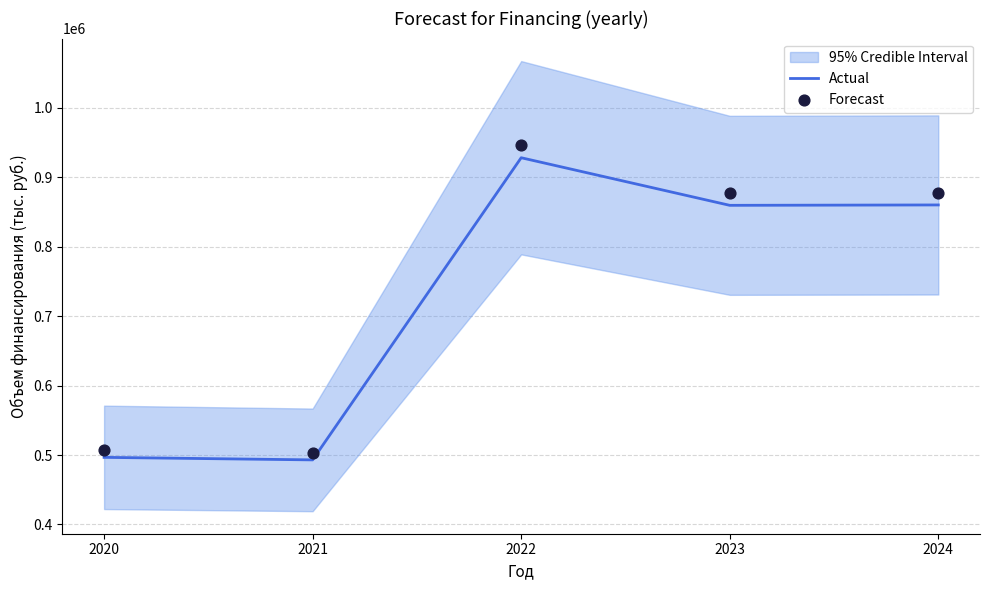

At which category is the sum across all series the highest?

2022